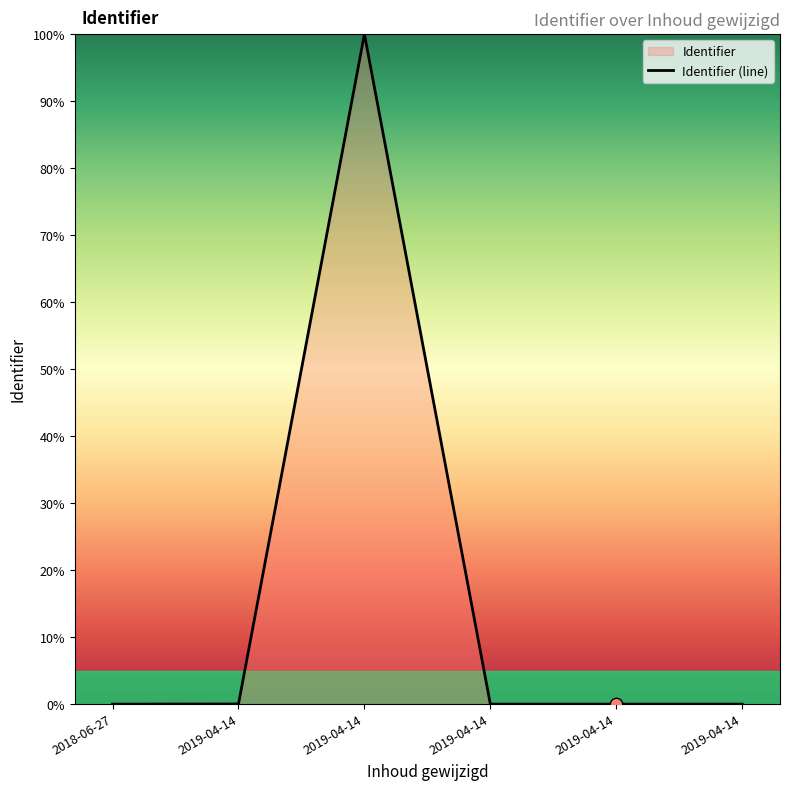

Which has a higher value, 2019-04-14 or 2019-04-14?

2019-04-14